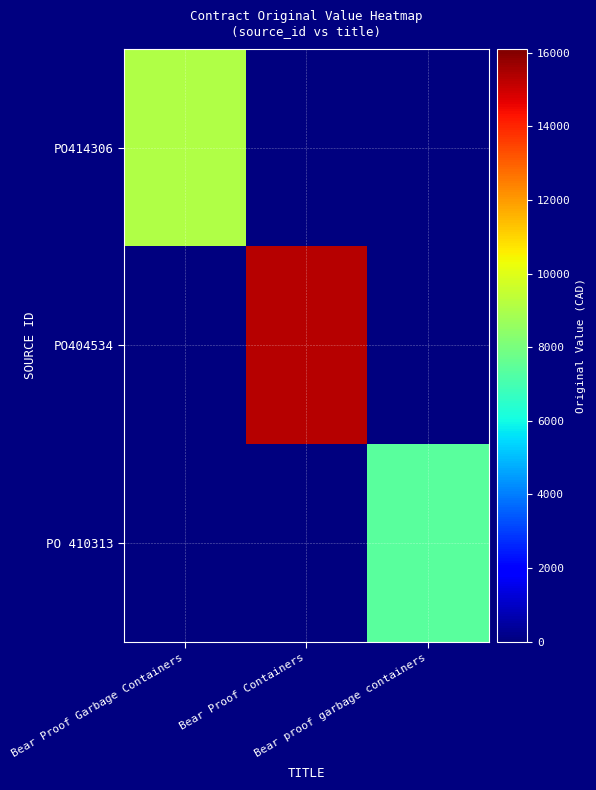

Reading left to right, extract all data points from this chart.

PO414306: Bear Proof Garbage Containers=9074.4	Bear Proof Containers=0.0	Bear proof garbage containers=0.0
PO404534: Bear Proof Garbage Containers=0.0	Bear Proof Containers=15338.0	Bear proof garbage containers=0.0
PO 410313: Bear Proof Garbage Containers=0.0	Bear Proof Containers=0.0	Bear proof garbage containers=7375.0